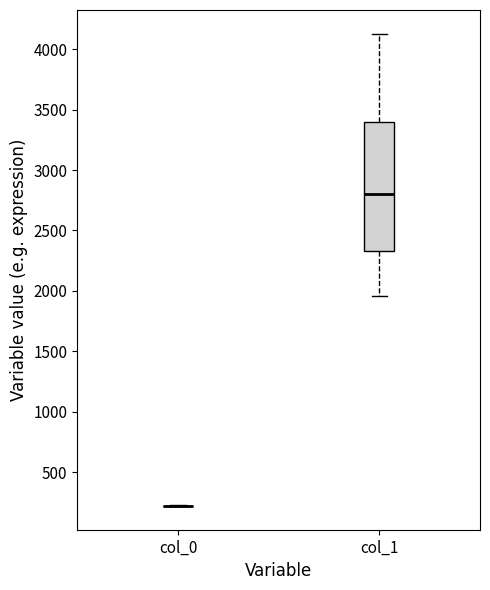

Which box is the tallest, from its lower edge to its upper edge?

col_1